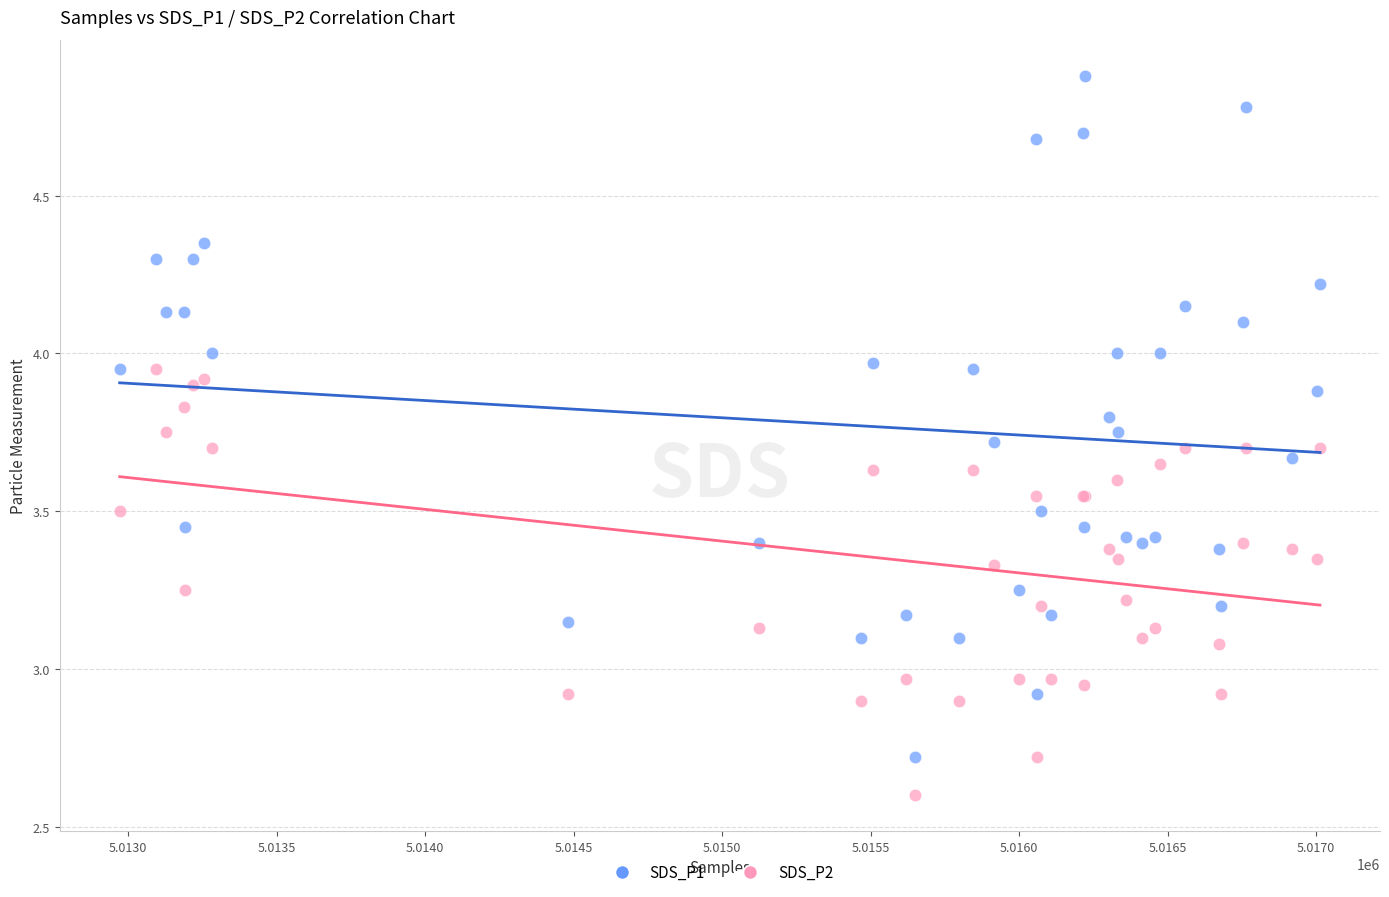

Which series contains the lowest Y value?

SDS_P2